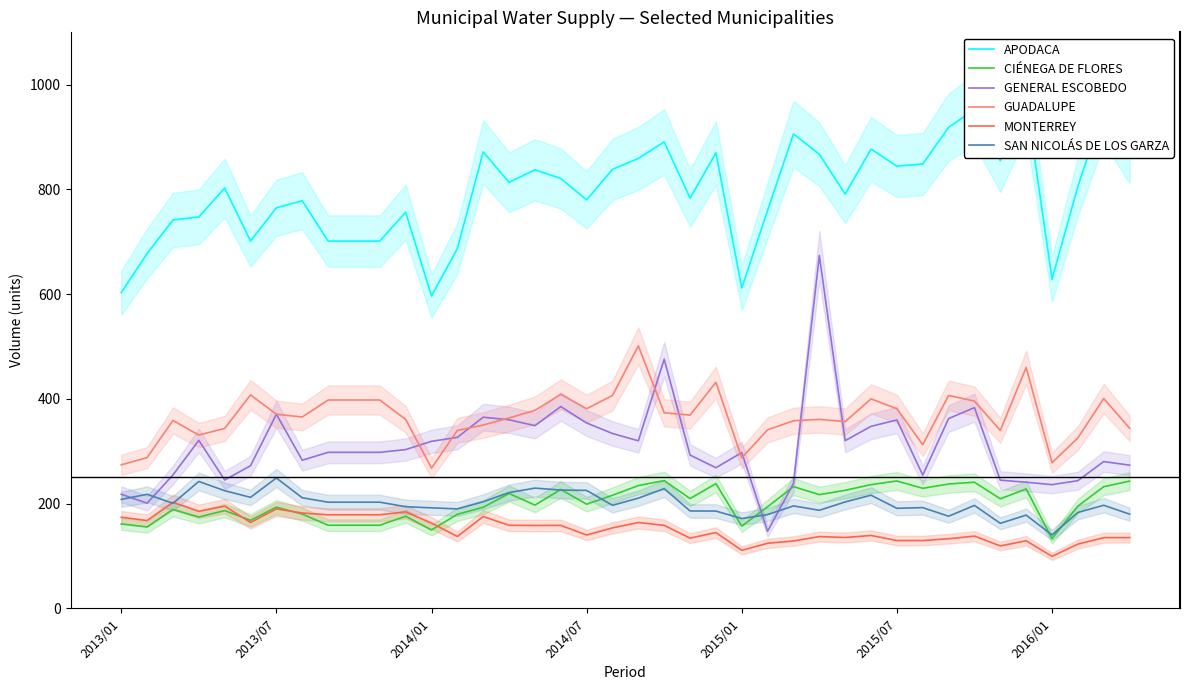

How many series are shown in this chart?

6